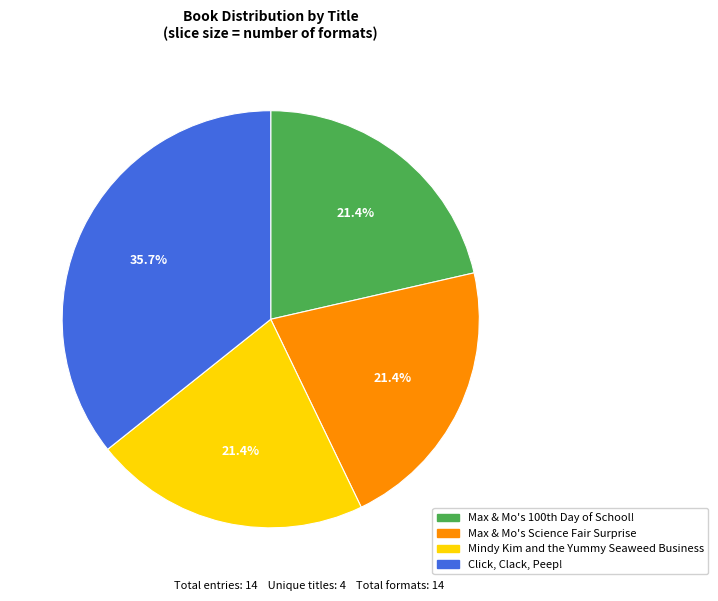

What is the largest slice in the pie chart?

Click, Clack, Peep!